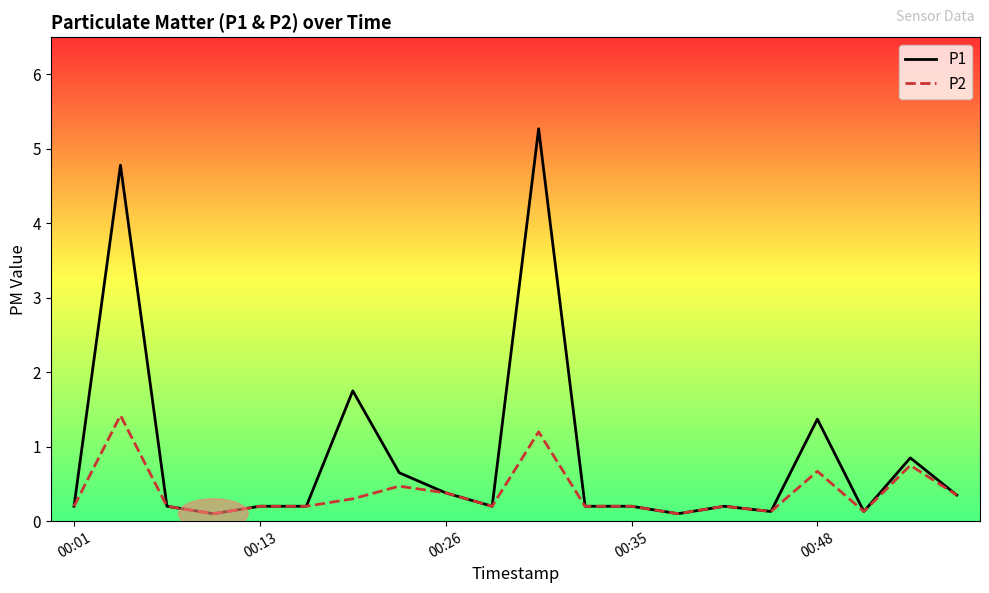

Does the chart display data point markers on the line(s)?

No